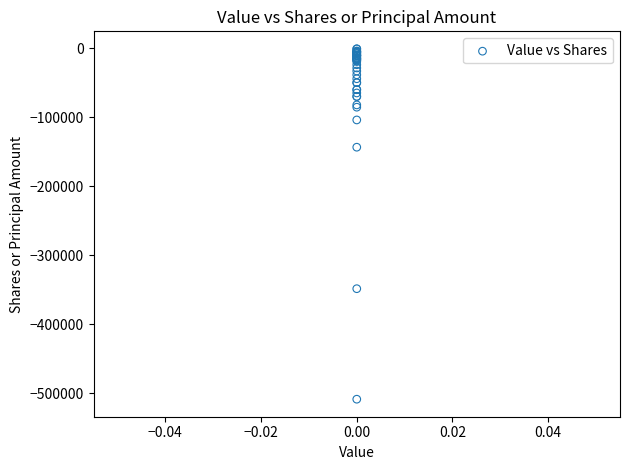

What Y value in the scatter plot is closest to -254800?

-348486